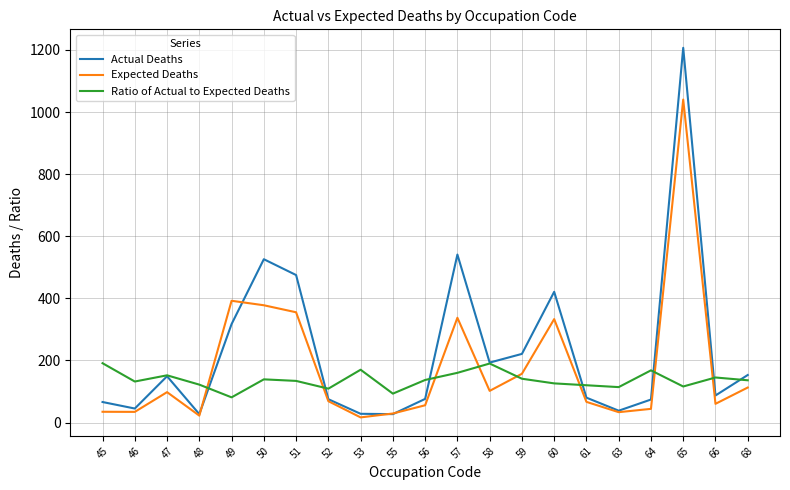

Which series ends up on top after the final intersection of Expected Deaths and Ratio of Actual to Expected Deaths?

Ratio of Actual to Expected Deaths